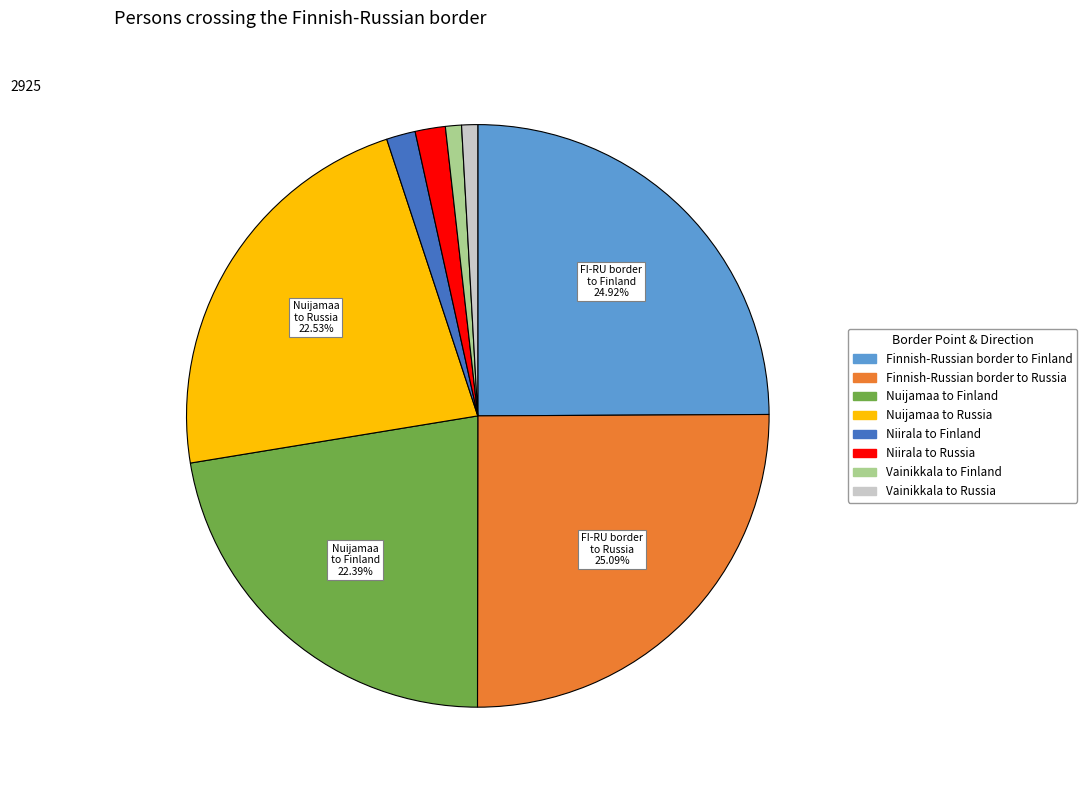

Combined, do Nuijamaa to Russia and Vainikkala to Finland account for over 50%?

No